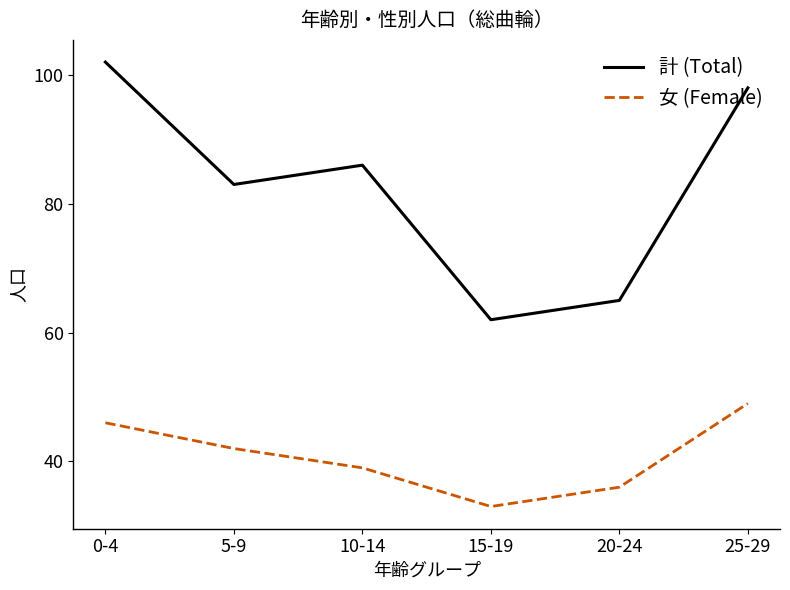

What is the maximum value for 計 (Total)?

102